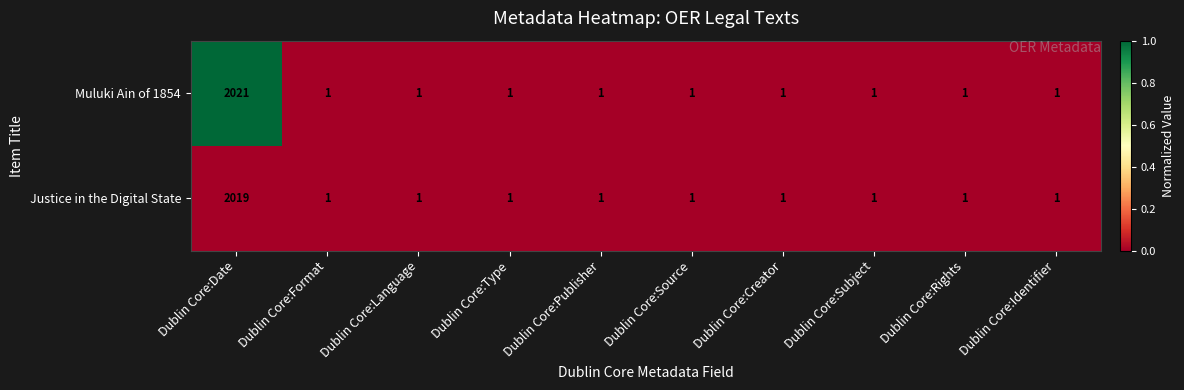

List the series in order of their overall mean, lowest first.

Justice in the Digital State, Muluki Ain of 1854